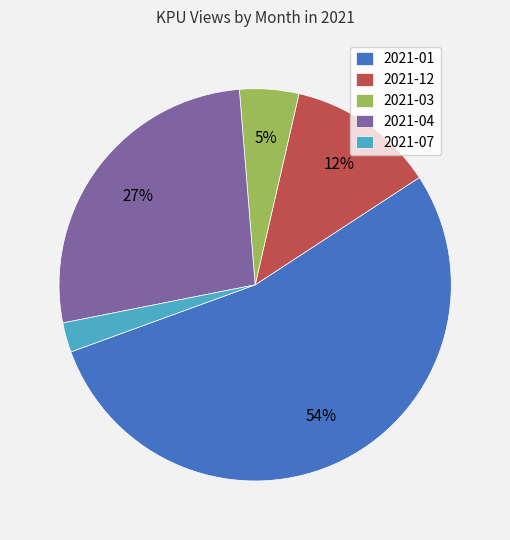

To the nearest percent, what is the difference between the 2021-04 and 2021-01 slice percentages?

27%